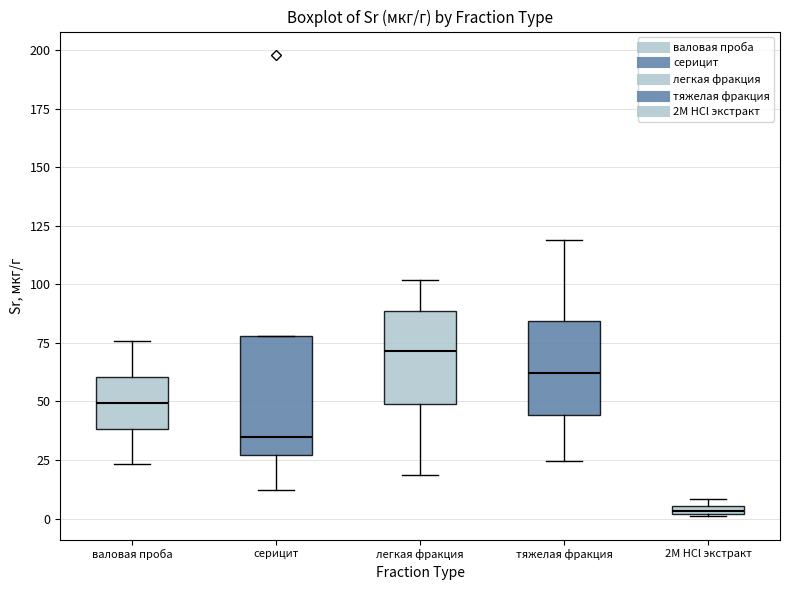

Which box is the tallest, from its lower edge to its upper edge?

серицит